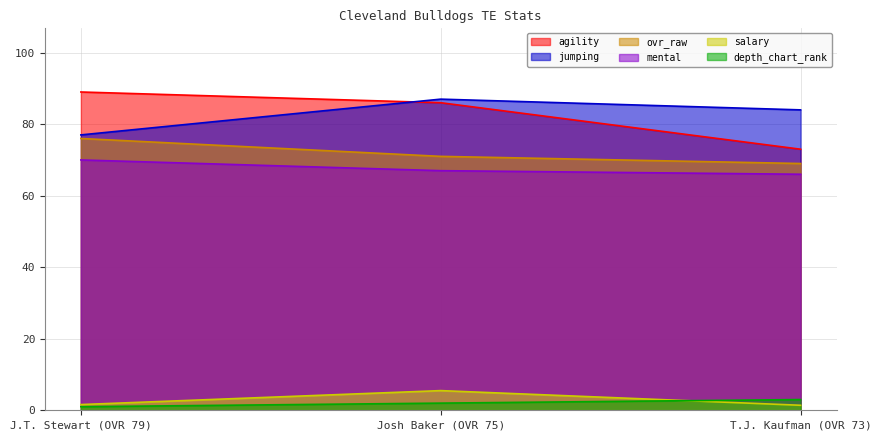

What is the value of the mental point at the 2nd from the left?

67.0